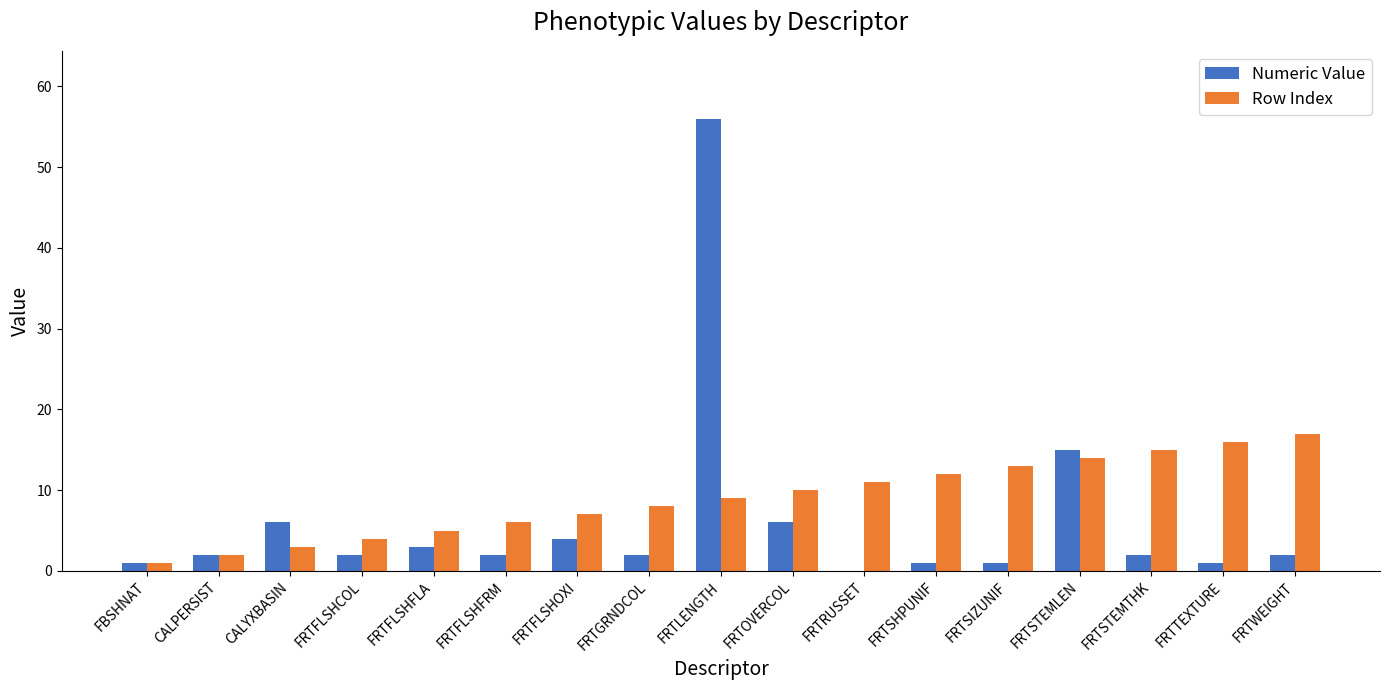

Where is Row Index nearest to the value 9?

FRTLENGTH